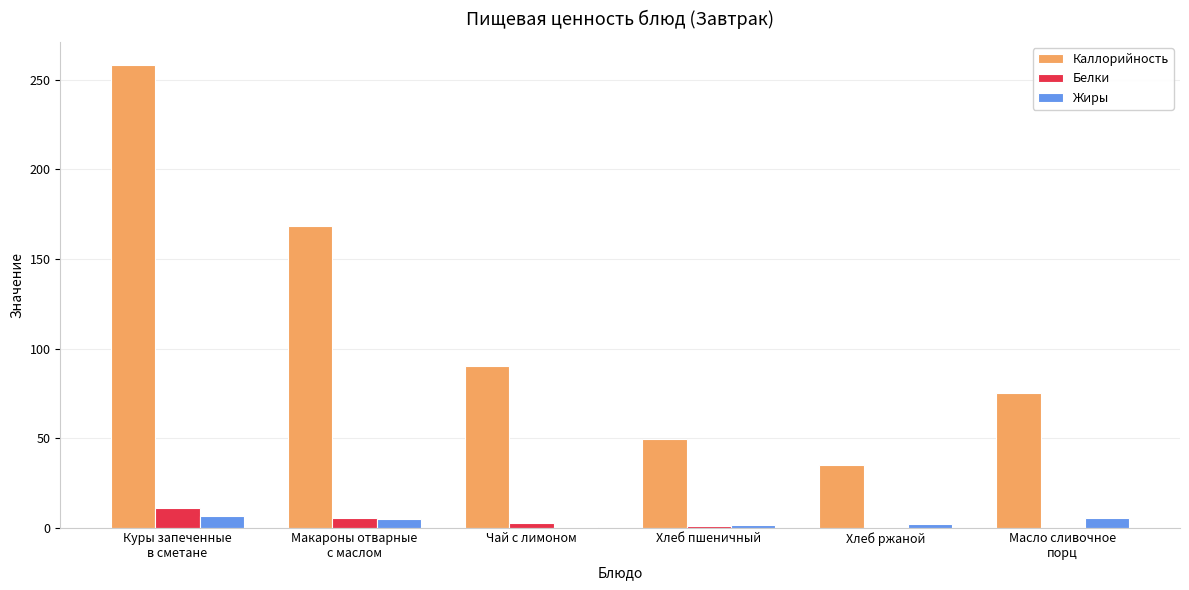

What is the total value across all series at Хлеб ржаной?

37.3